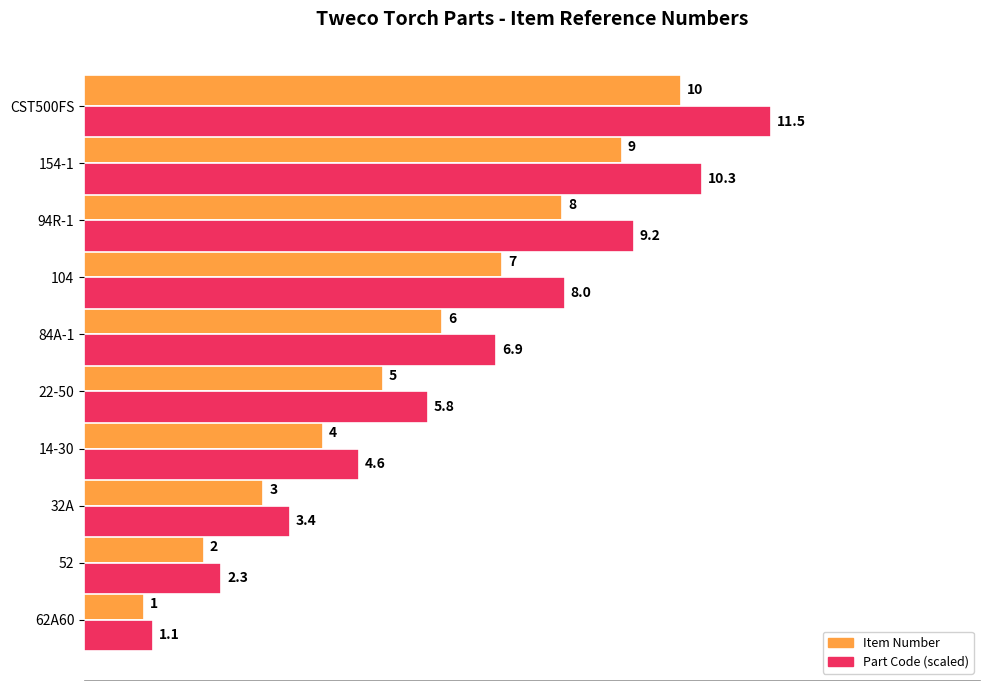

At which label is Item Number closest to 5?

22-50